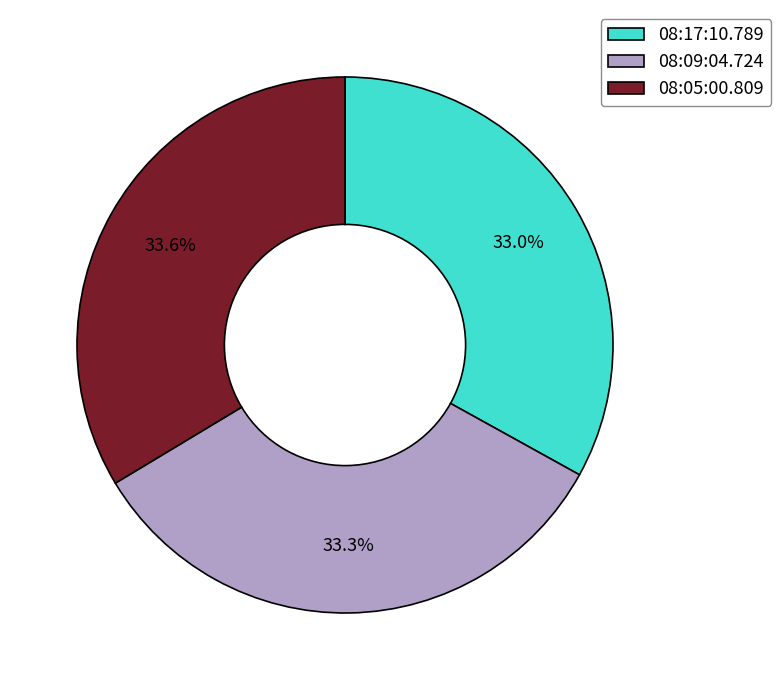

To the nearest percent, what is the average slice percentage?

33%